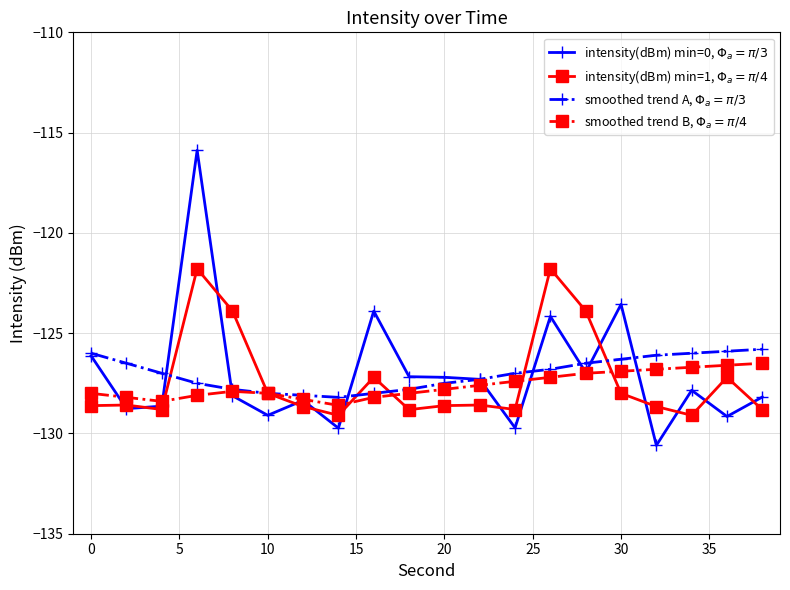

What is the value of the smoothed trend A, $\Phi_a = \pi/3$ point at the 4th from the left?

-127.5